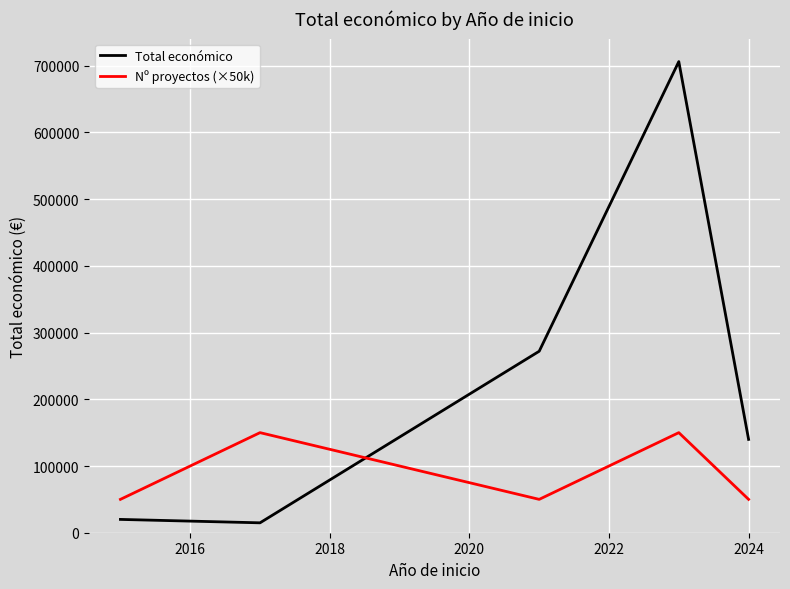

Which series has the widest spread of values?

Total económico